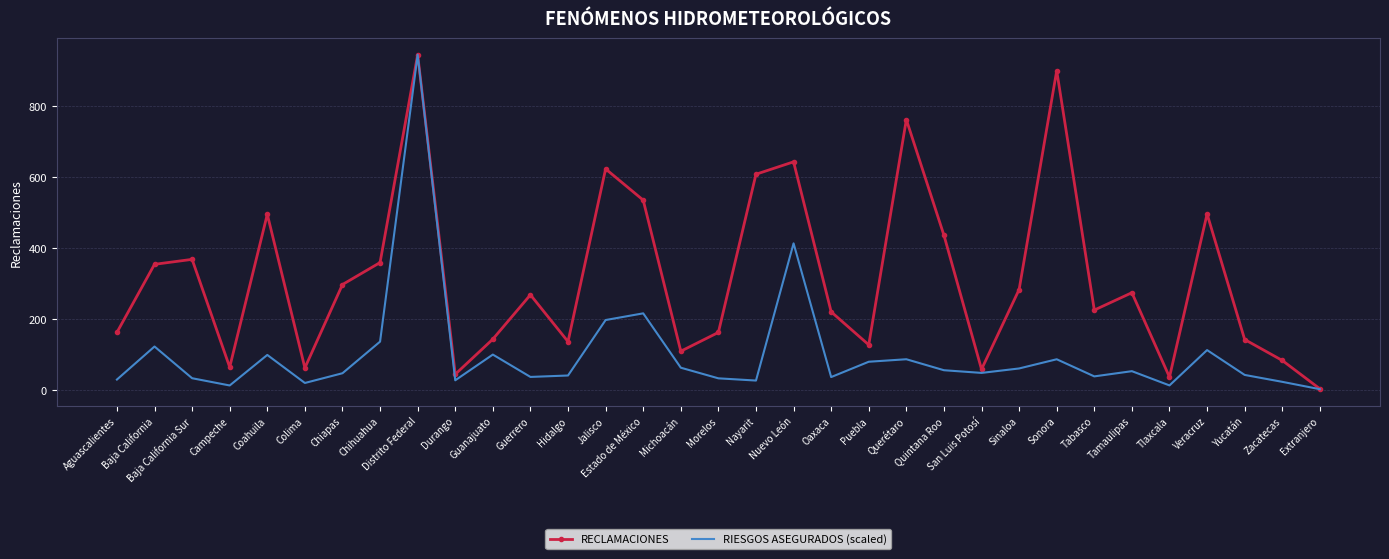

What is the spread (max minus min) of values at Jalisco?

426.1